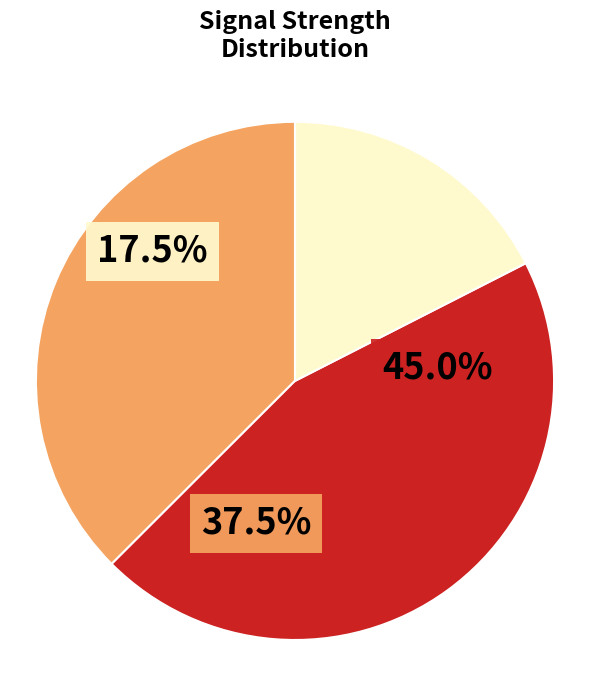

Is there any slice that represents more than half of the pie?

No